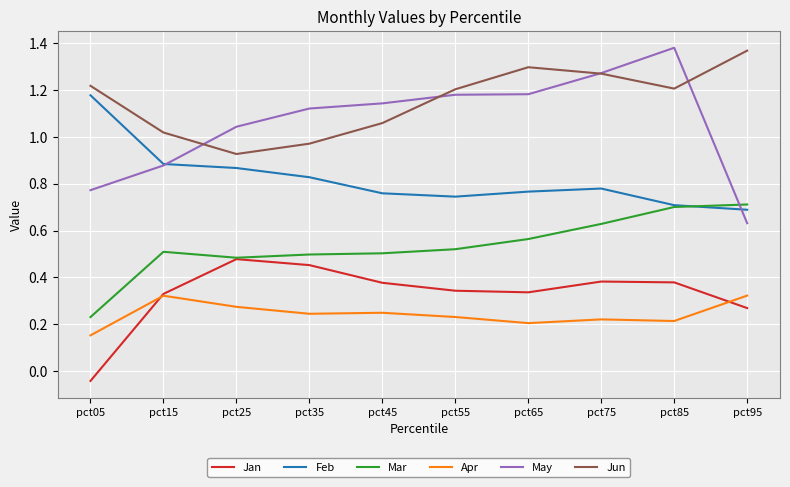

Which label corresponds to the smallest value in the chart?

pct05